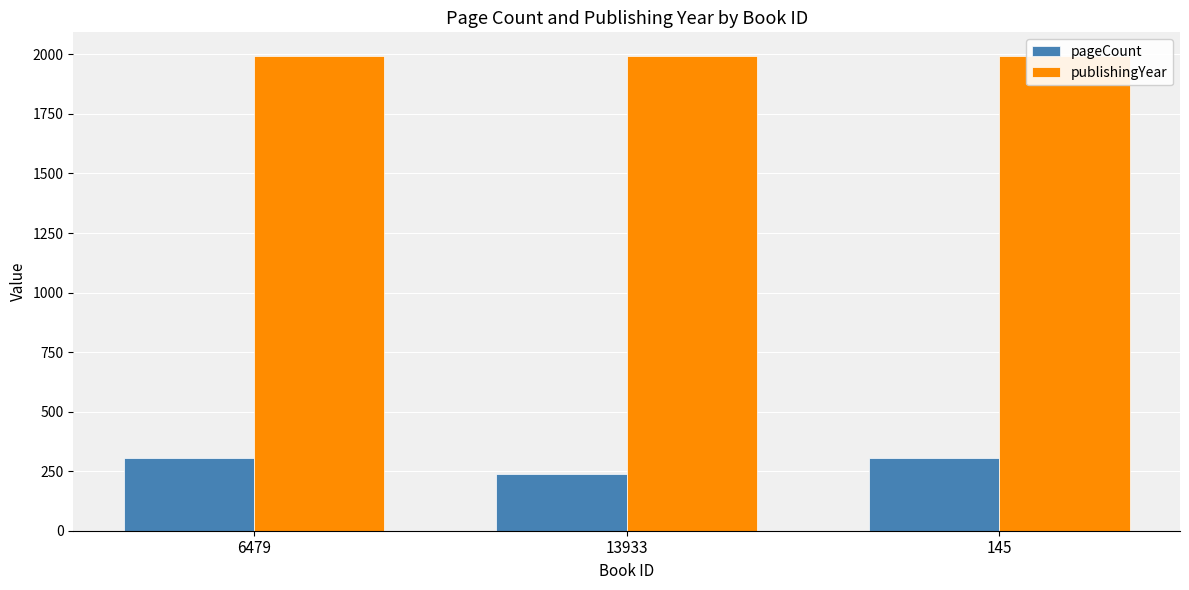

Which has a higher value, 6479 or 13933?

6479